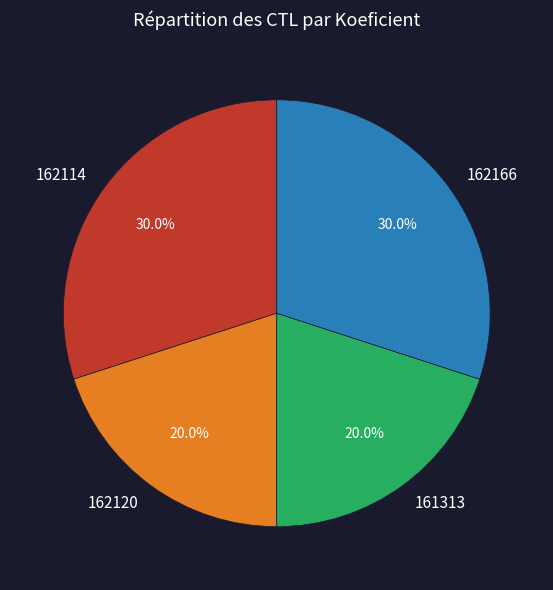

To the nearest percent, what percentage of the pie is 162120?

20%